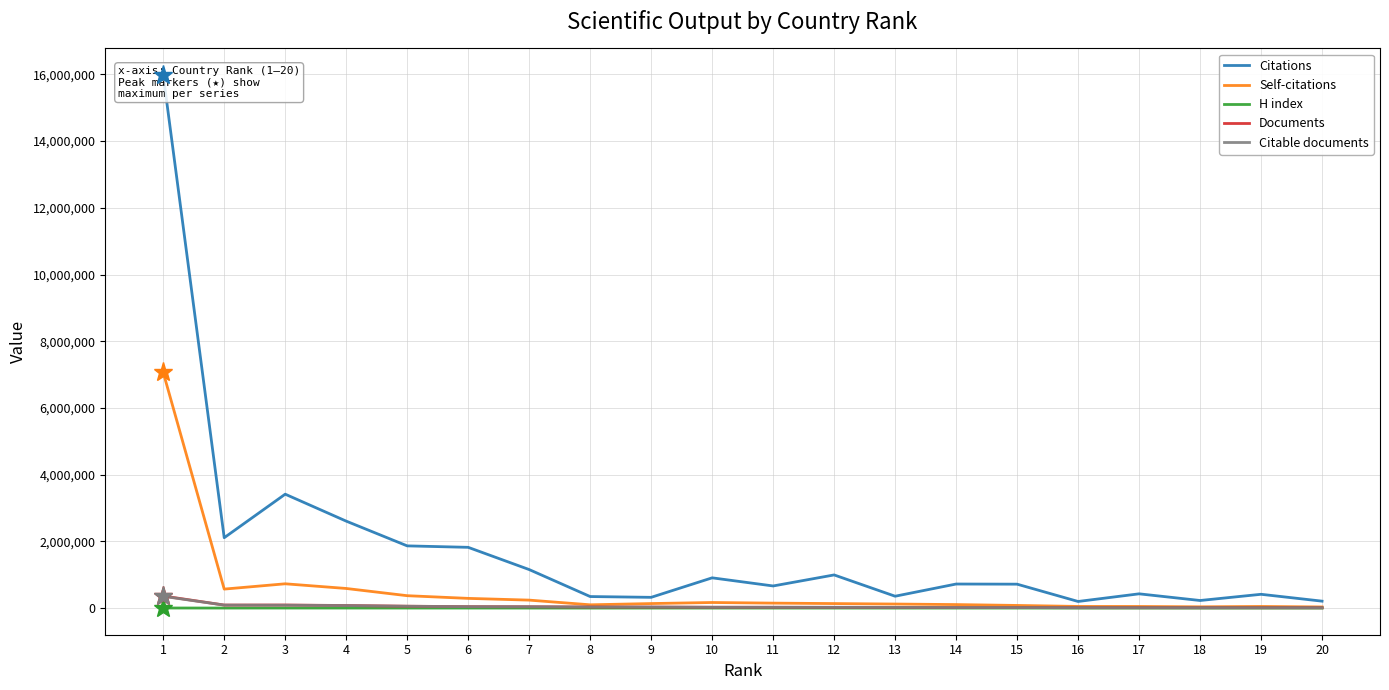

At which label does Documents reach its peak?

1